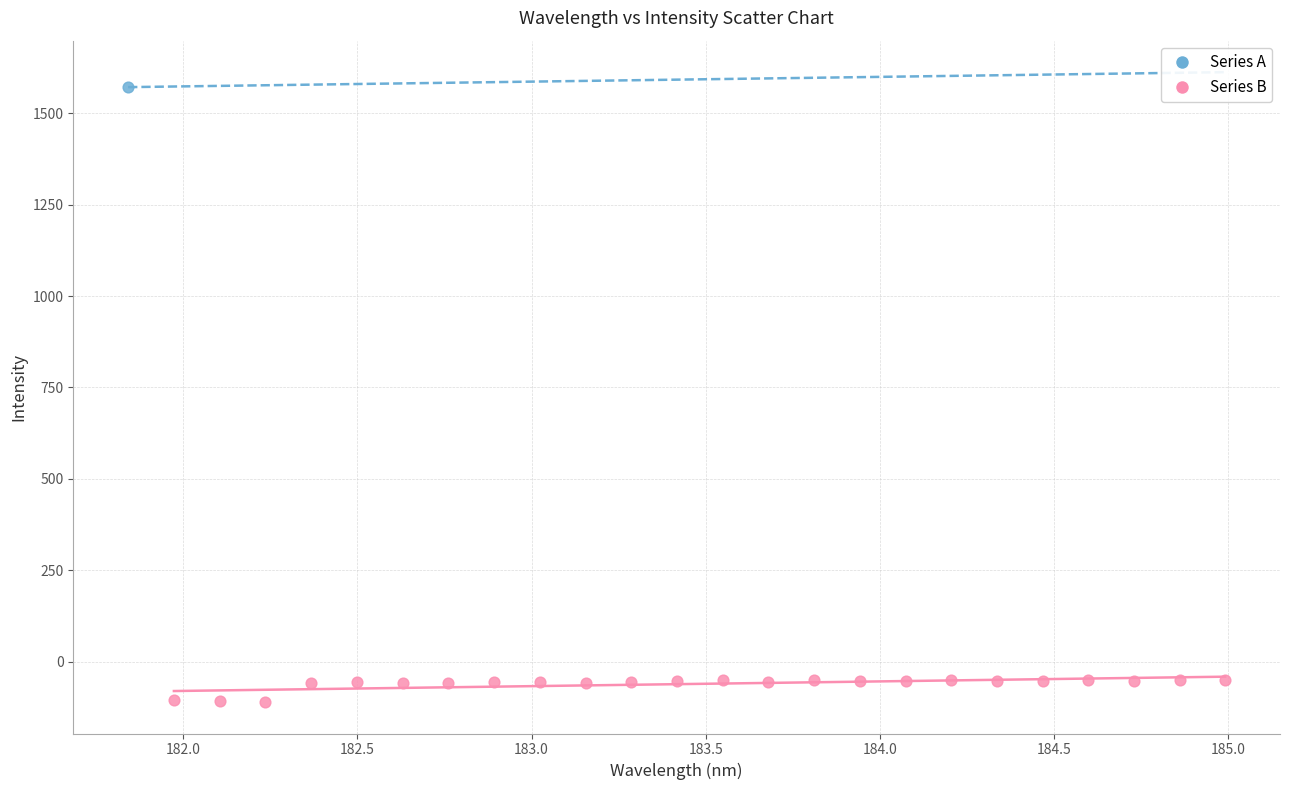

What are all the series names shown in the legend?

Series A, Series B